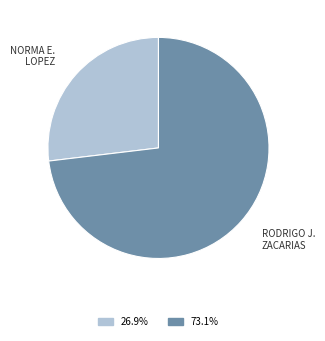

Does any single category account for the majority?

Yes